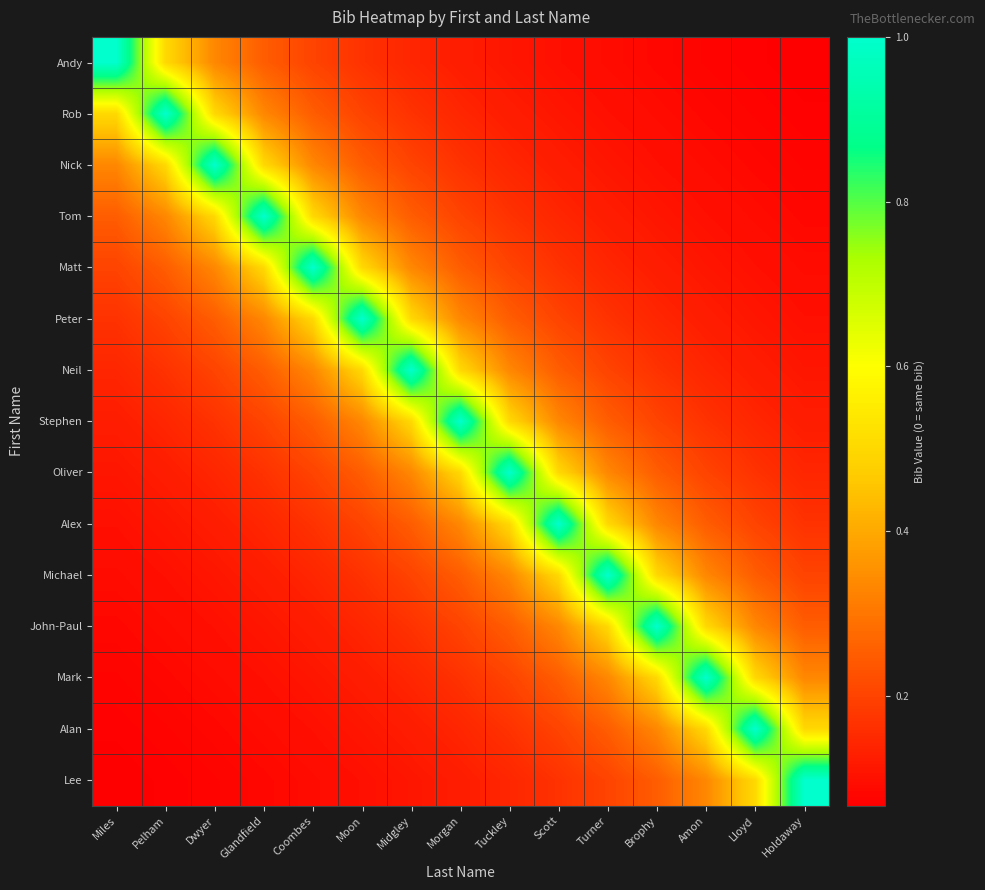

How many distinct data groups are displayed?

15